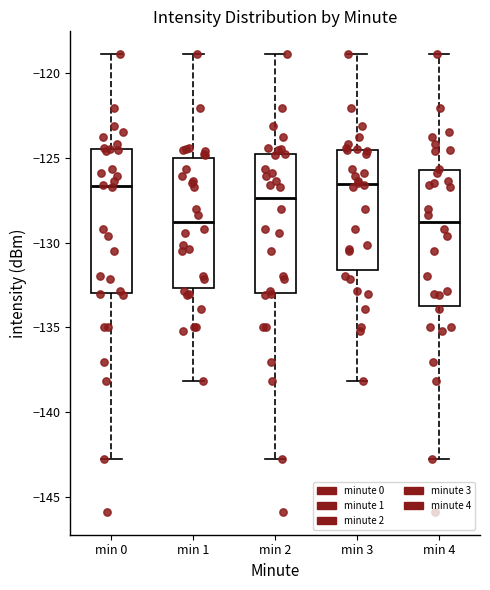

Reading left to right, read every box against the y-axis: the position of its median line, the range the box covers, and the ends of its whiskers. The values are not printed on the chart, so give them approximately, as read against the axis.

min 0: median -126.5, box -133.0 to -124.5, whiskers -142.5 to -119.0
min 1: median -129.0, box -132.5 to -125.0, whiskers -138.0 to -119.0
min 2: median -127.5, box -133.0 to -125.0, whiskers -142.5 to -119.0
min 3: median -126.5, box -131.5 to -124.5, whiskers -138.0 to -119.0
min 4: median -129.0, box -133.5 to -125.5, whiskers -142.5 to -119.0